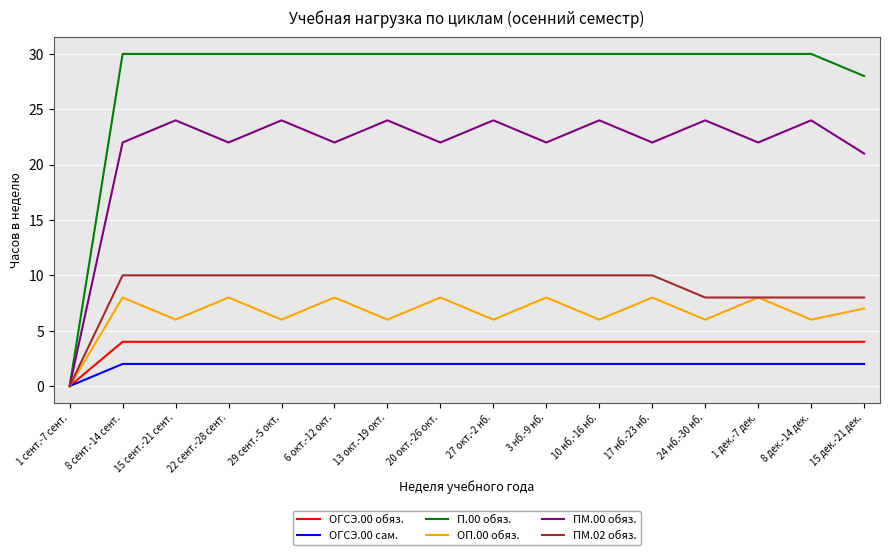

What is the spread (max minus min) of values at 8 дек.-14 дек.?

28